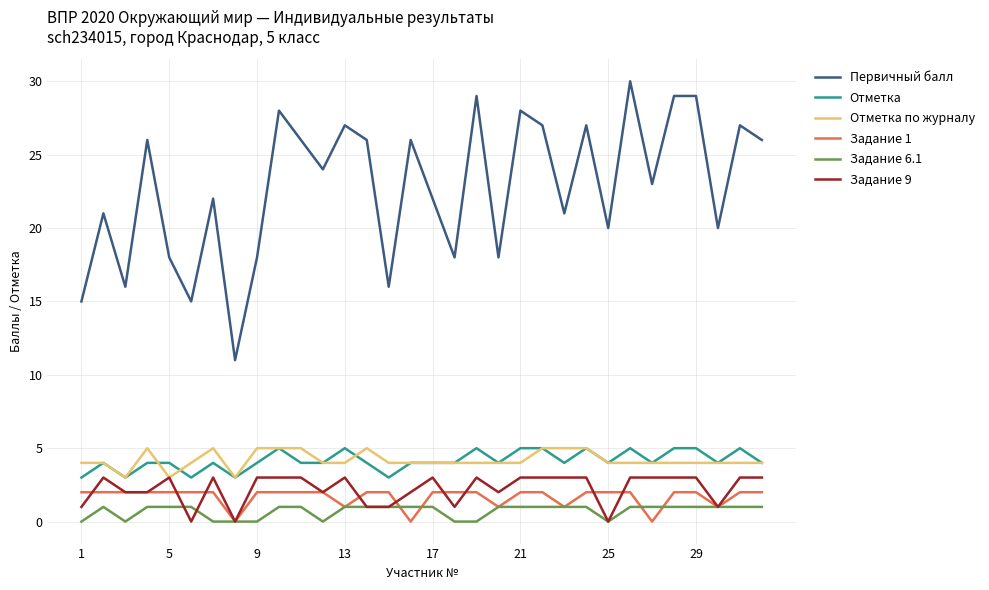

What is the average value of the Задание 1 series?

2